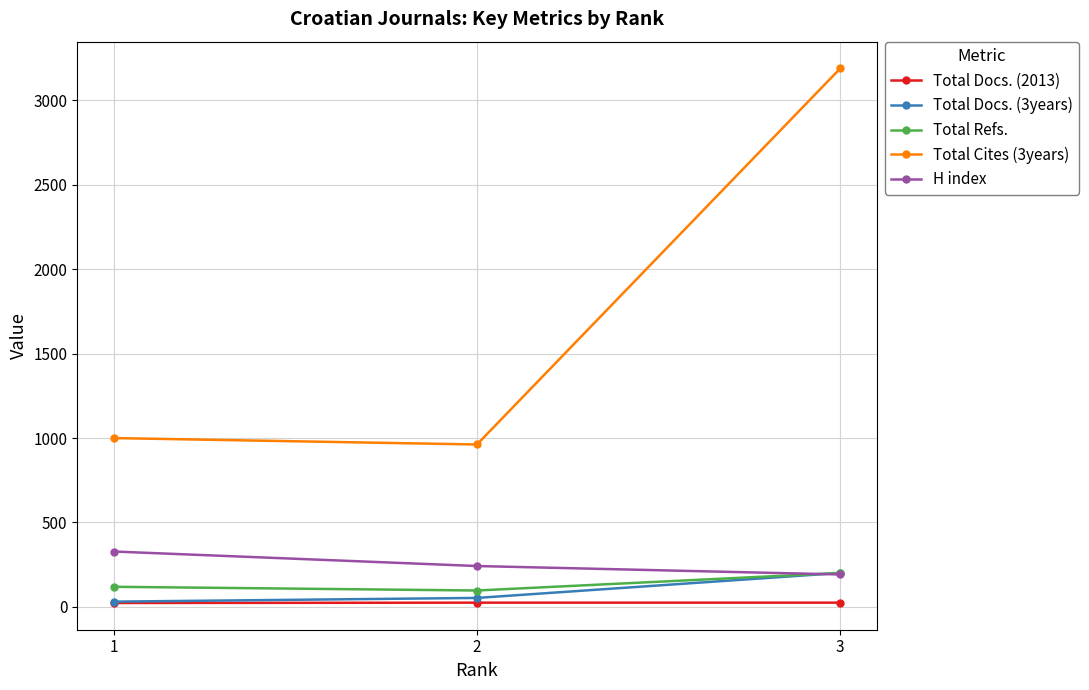

At which category is the sum across all series the highest?

3